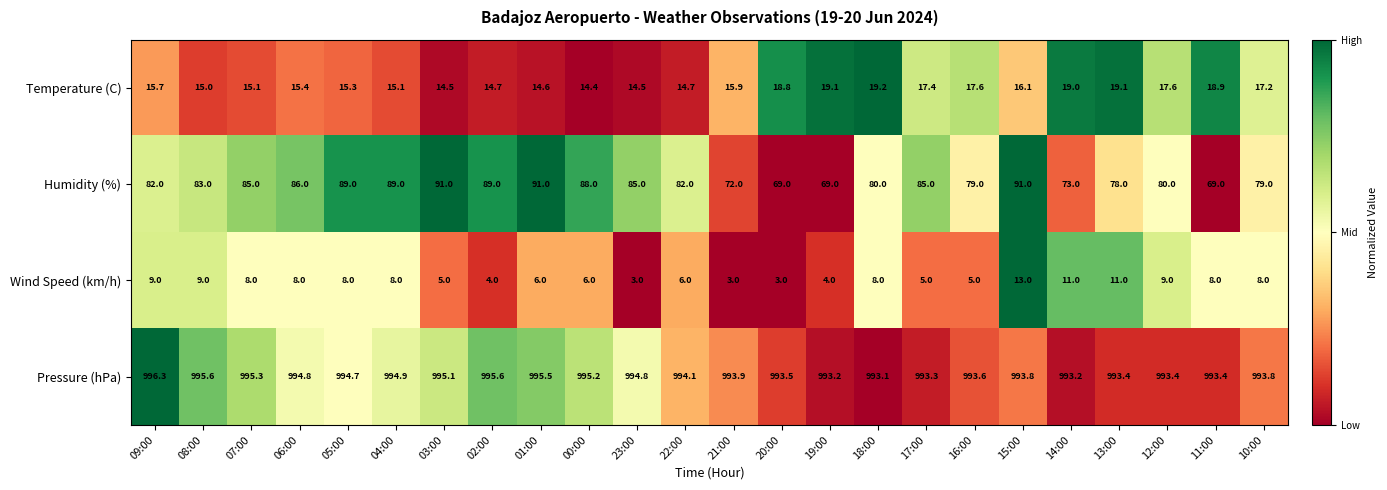

What is the difference between the maximum and minimum values in the Humidity (%) series?

22.0